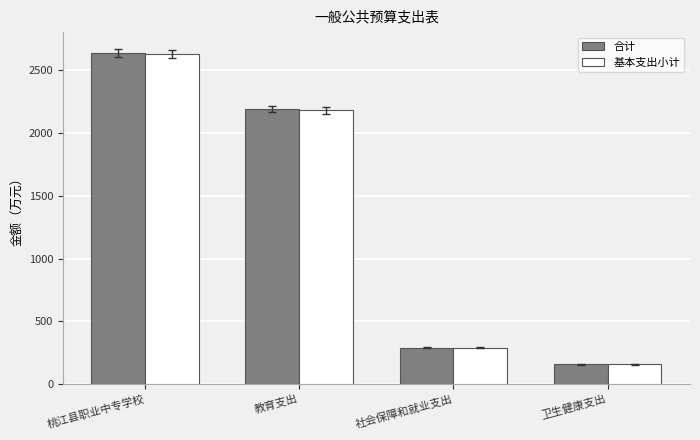

What is the difference between the second highest and second lowest values in the 合计 series?

1900.9